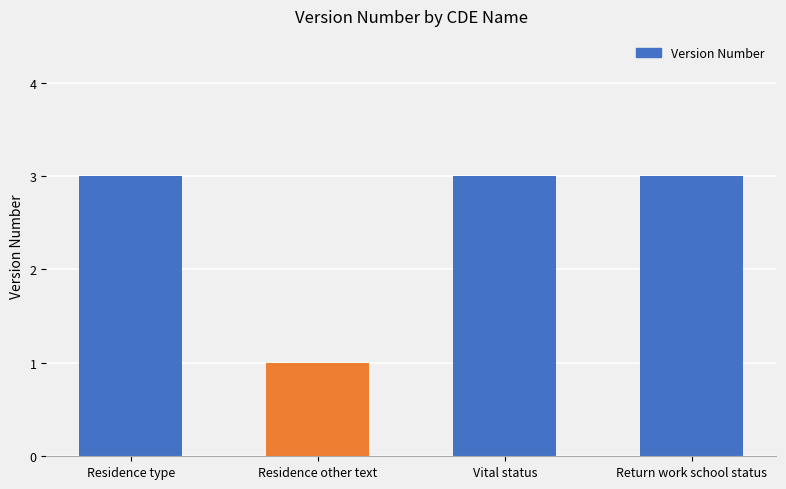

How many series are shown in this chart?

1